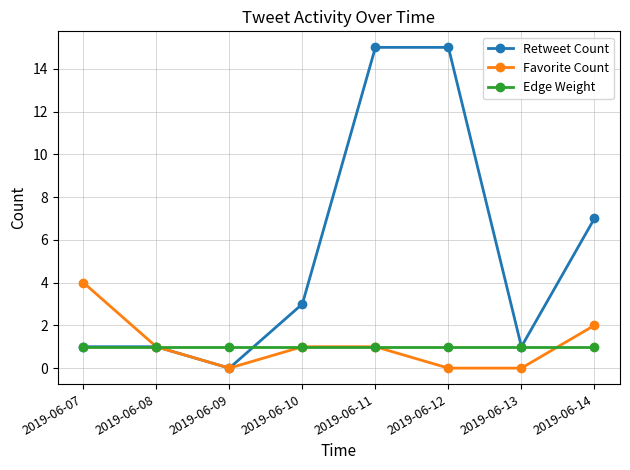

Reading left to right, extract all data points from this chart.

Retweet Count: 2019-06-07=1	2019-06-08=1	2019-06-09=0	2019-06-10=3	2019-06-11=15	2019-06-12=15	2019-06-13=1	2019-06-14=7
Favorite Count: 2019-06-07=4	2019-06-08=1	2019-06-09=0	2019-06-10=1	2019-06-11=1	2019-06-12=0	2019-06-13=0	2019-06-14=2
Edge Weight: 2019-06-07=1	2019-06-08=1	2019-06-09=1	2019-06-10=1	2019-06-11=1	2019-06-12=1	2019-06-13=1	2019-06-14=1